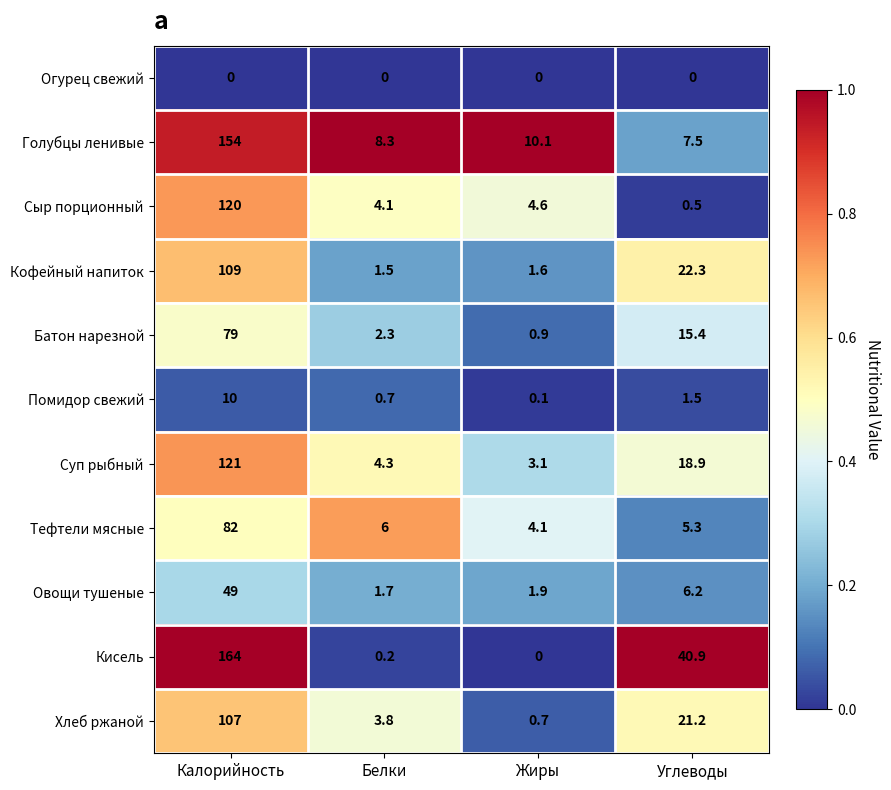

Where does the Кисель series first go above 40?

Калорийность